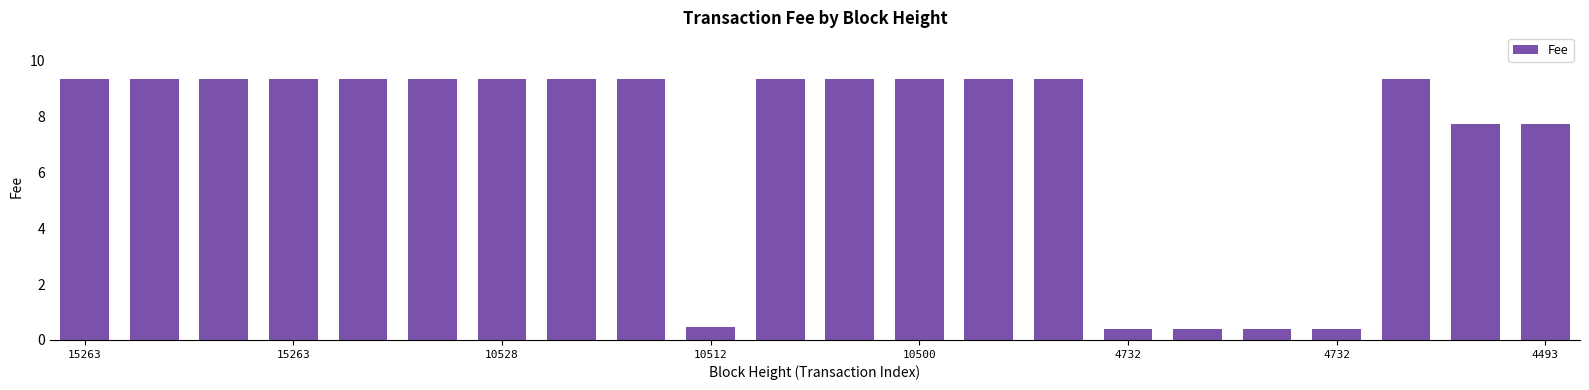

What is the difference between the second highest and second lowest values?

9.0